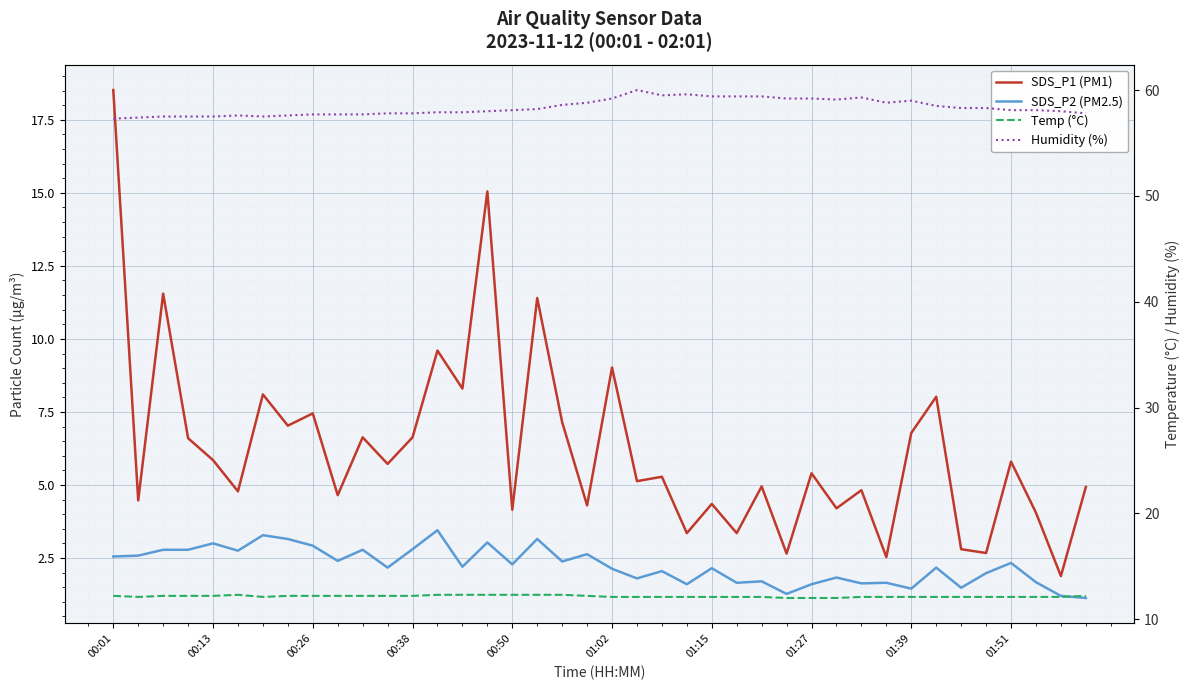

What is the difference between the second highest and minimum values in the SDS_P2 (PM2.5) series?

2.1